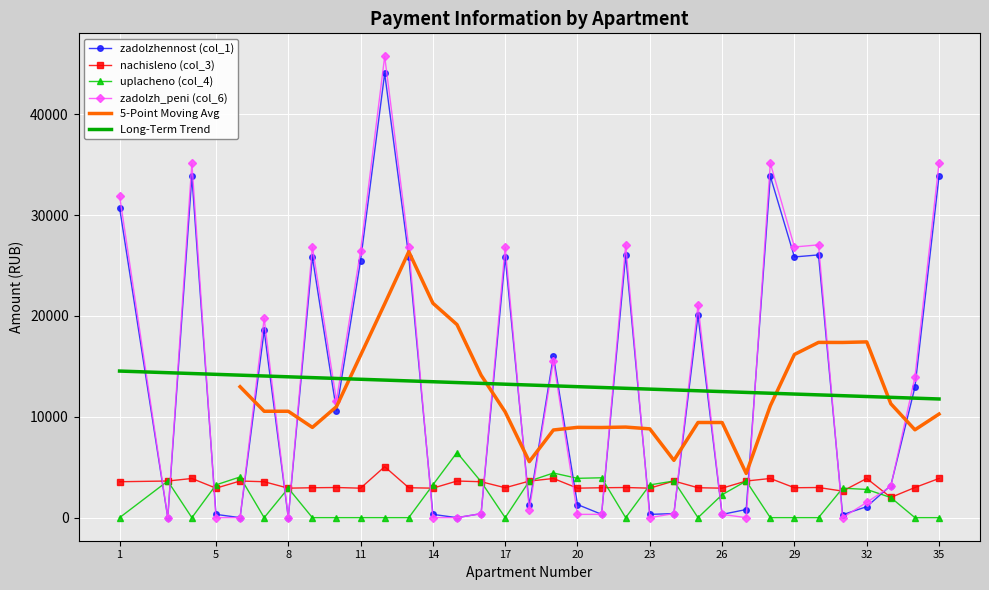

How many categories are shown in the chart?

34